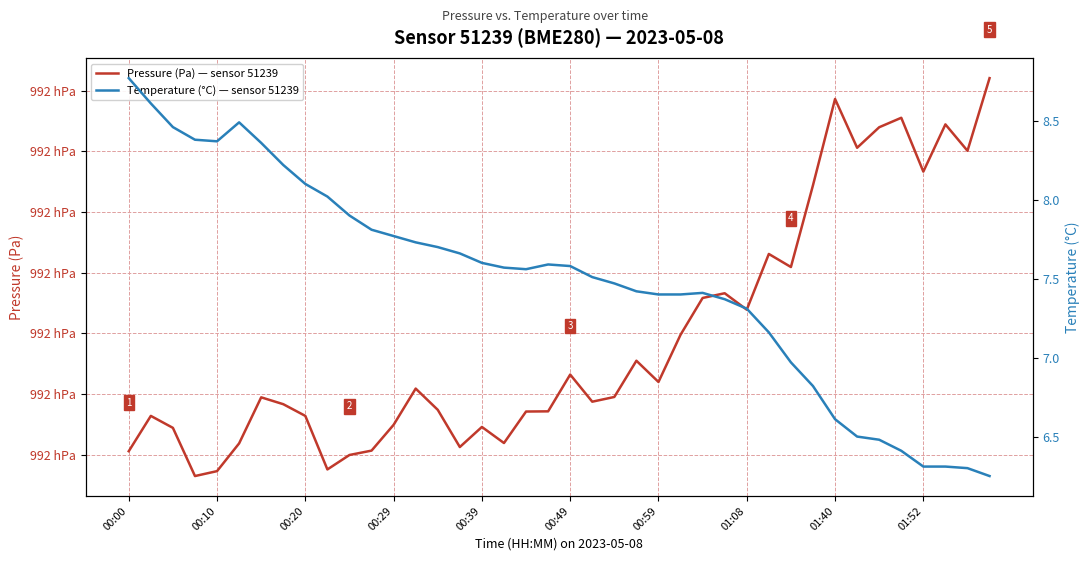

The Pressure (Pa) — sensor 51239 series shows 150714.9 at 21. True or false?

False